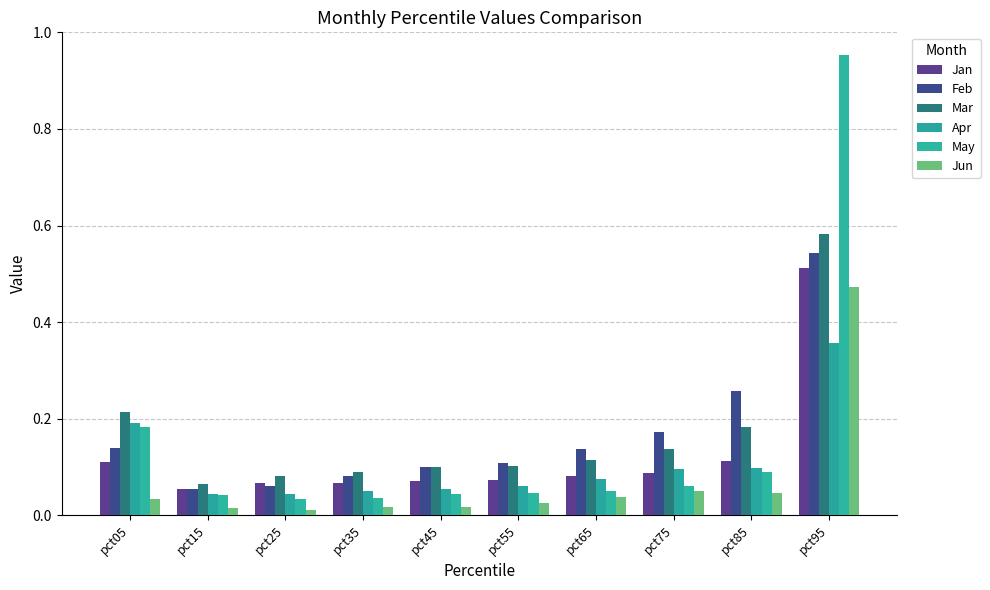

Which has a higher value, pct15 or pct05?

pct05